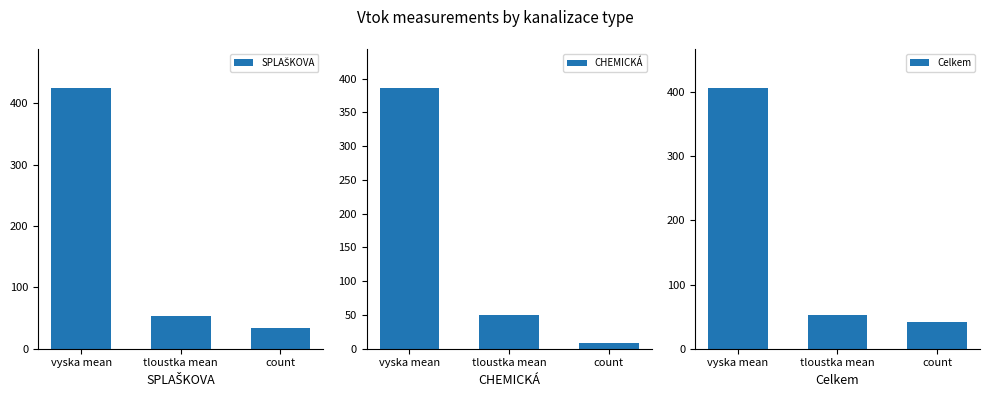

Which series has the widest spread of values?

SPLAŠKOVA